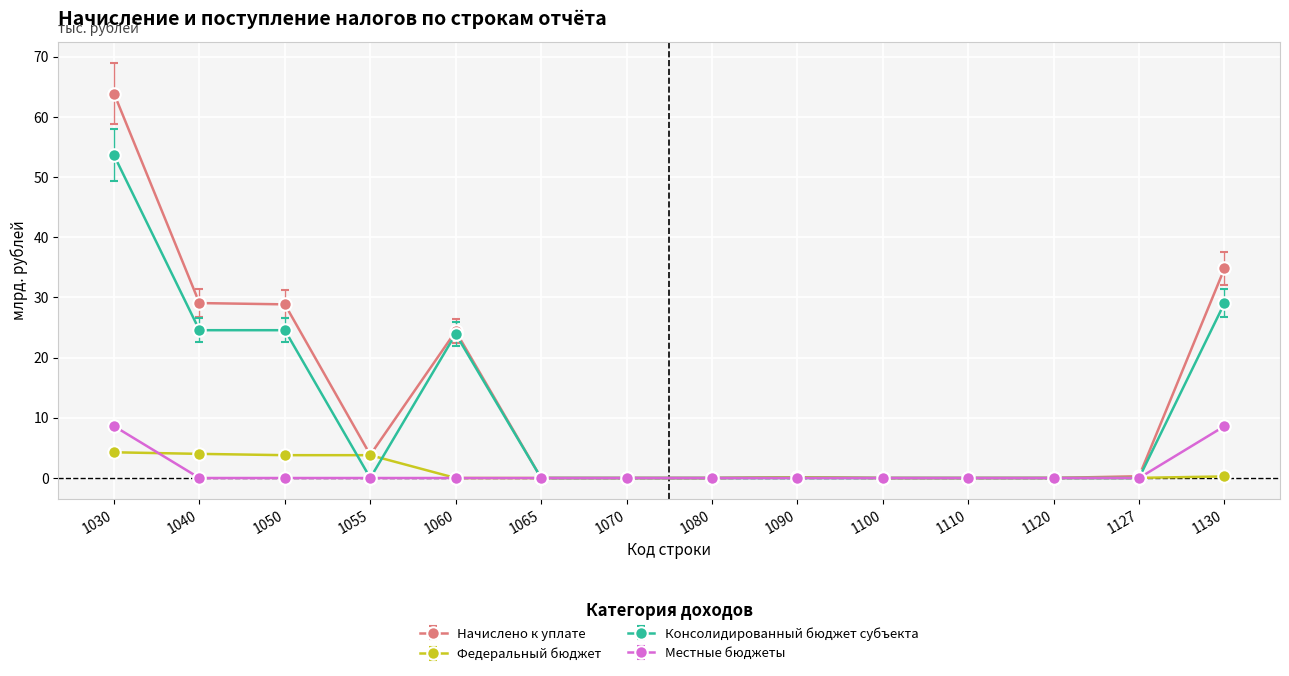

The value of Местные бюджеты at 1030 is 8.6. True or false?

True